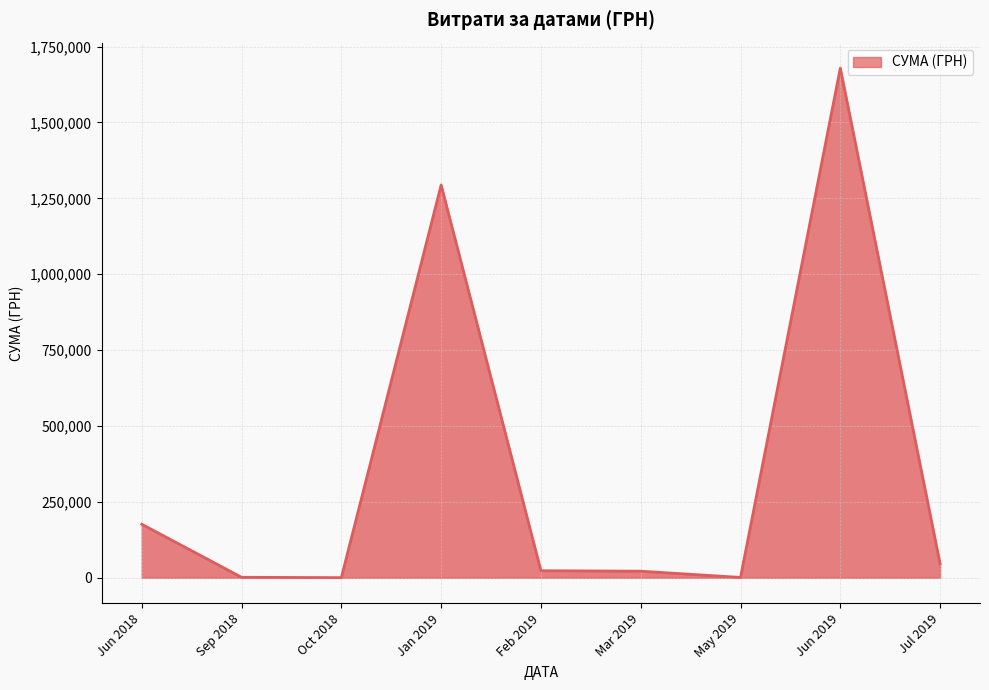

What is the greatest value displayed?

1679258.6